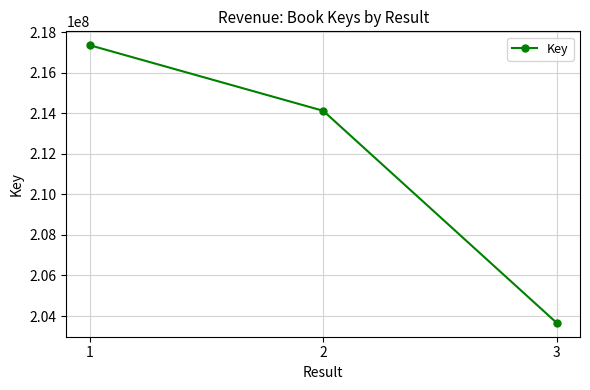

Which label corresponds to the largest value in the chart?

1